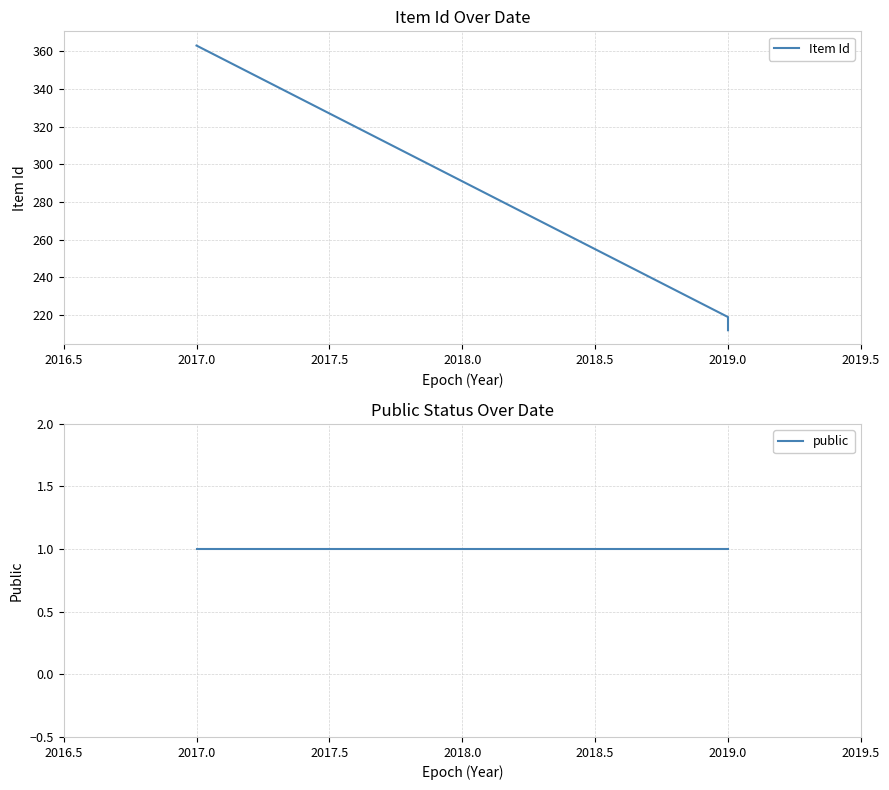

The value of public at 2017.0 is 1. True or false?

False